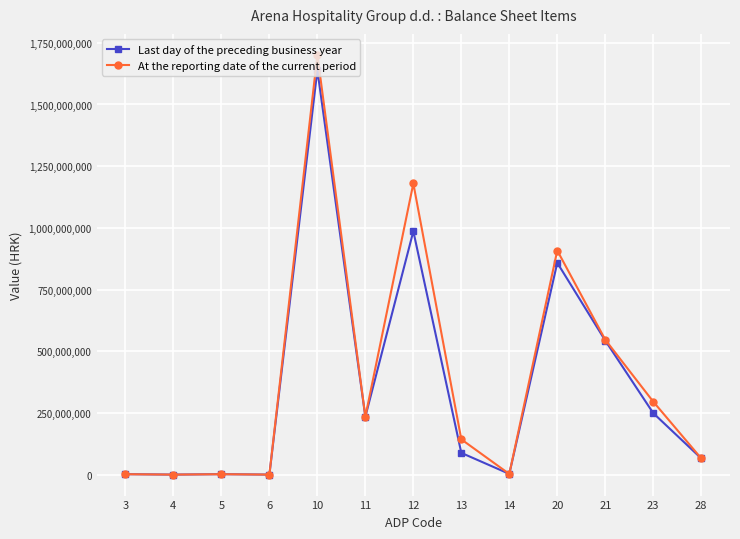

At which category is the sum across all series the highest?

10